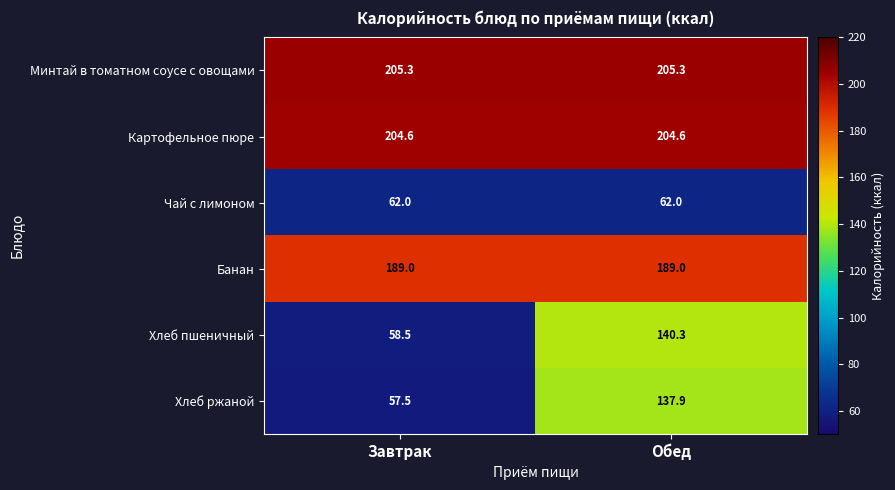

Which series has the widest spread of values?

Хлеб пшеничный